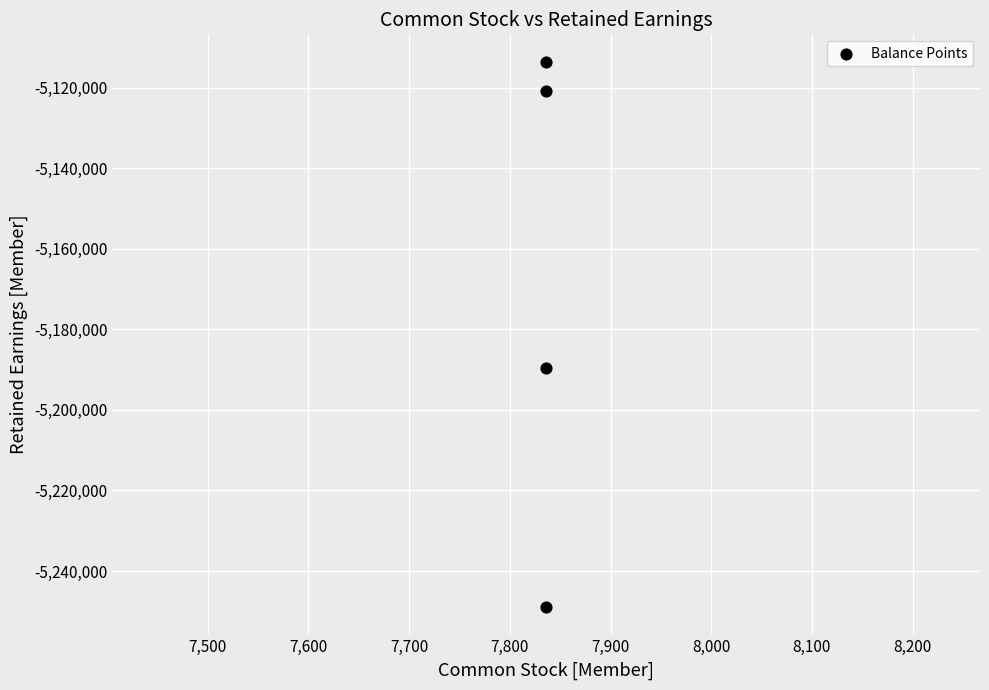

What Y value in the scatter plot is closest to -5181220?

-5189587